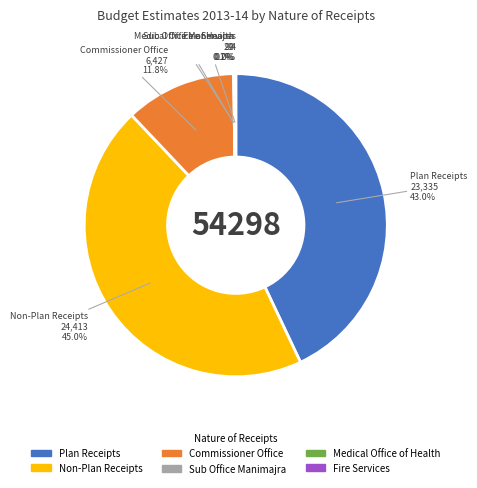

What percentage is the Commissioner Office slice, to the nearest percent?

12%